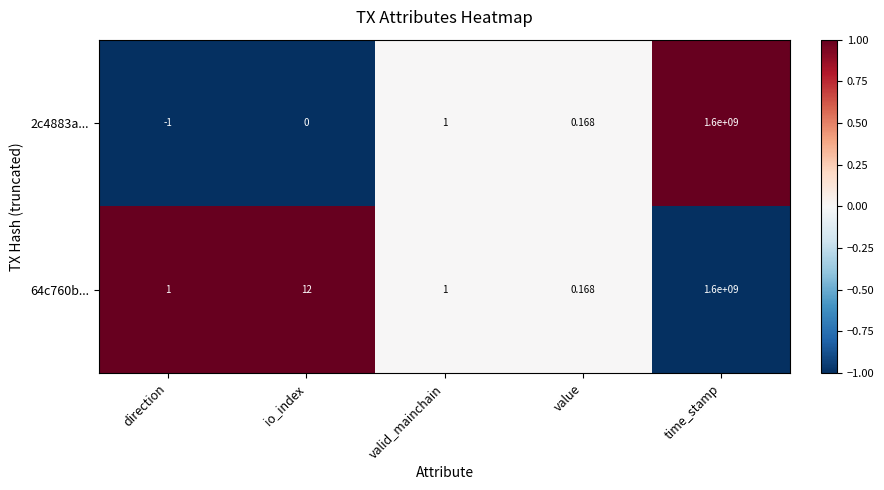

Where is 64c760b... nearest to the value 800000000?

io_index